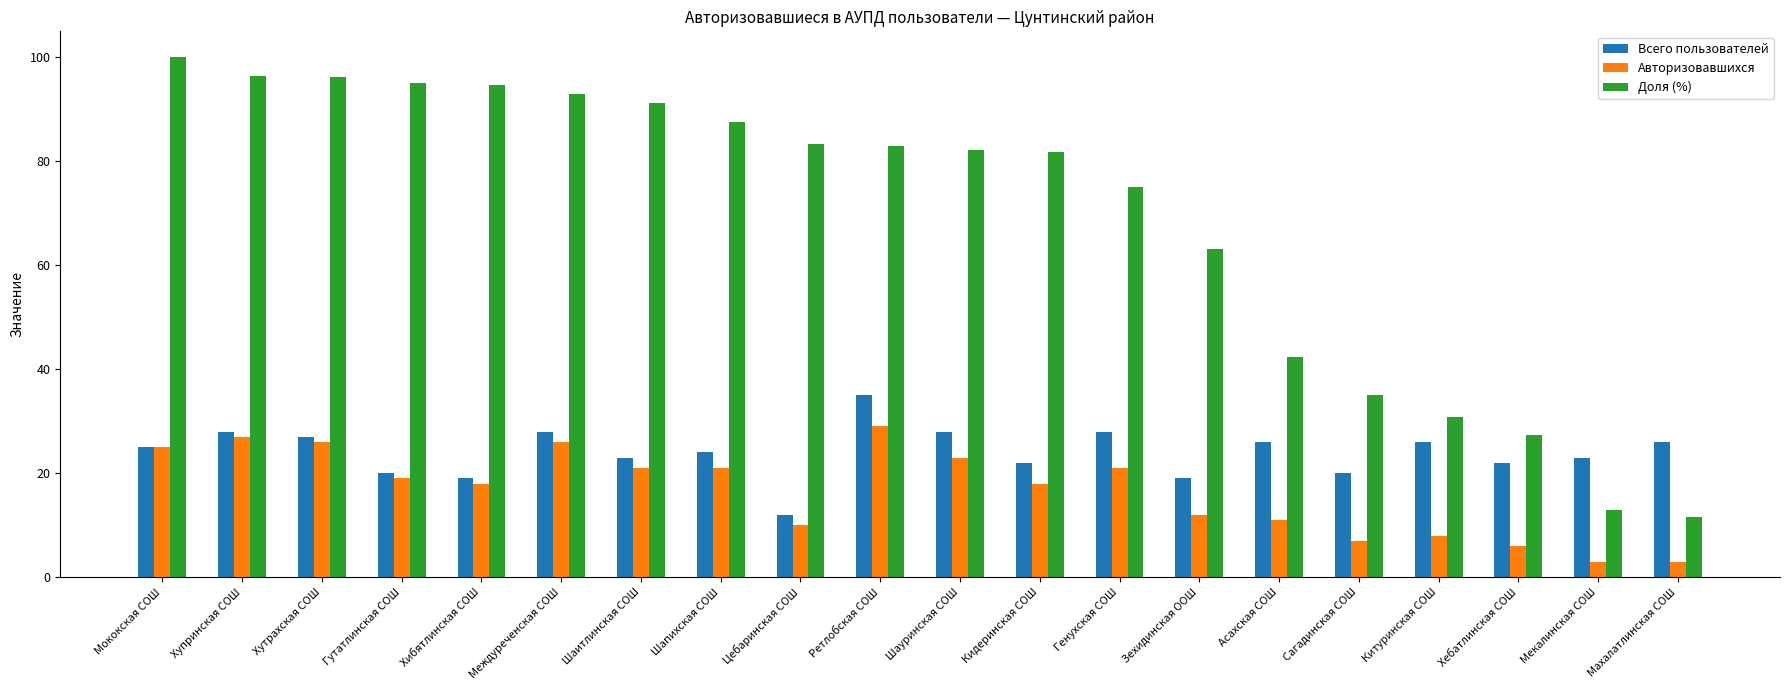

What is the value of the Всего пользователей bar at the 2nd from the left?

28.0